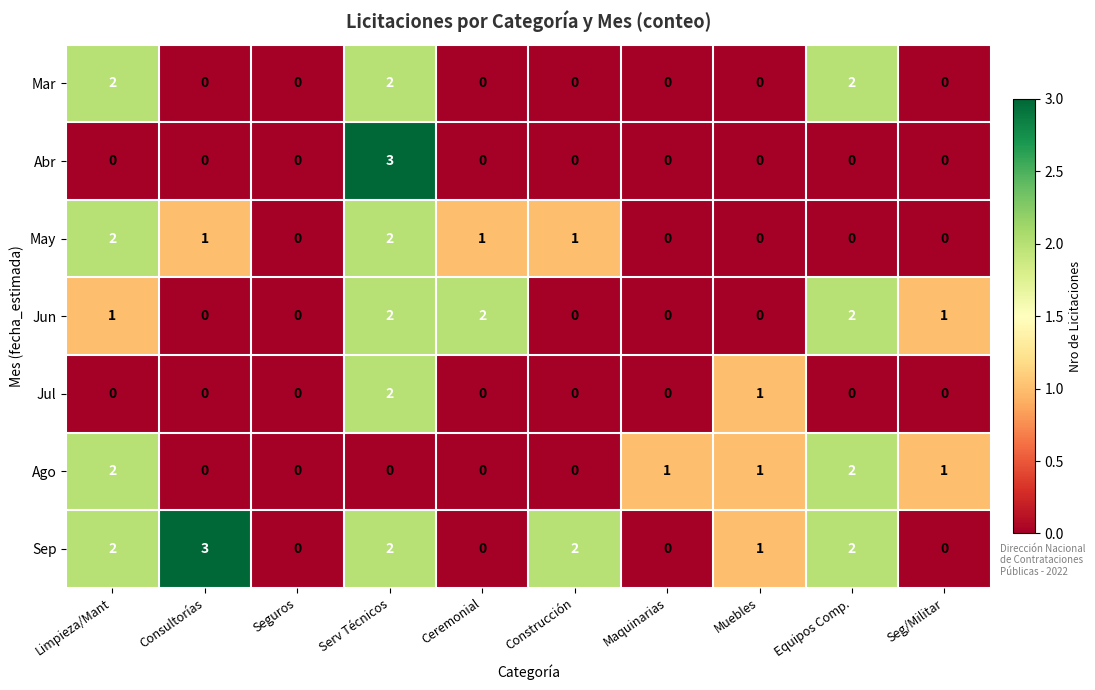

How many distinct data groups are displayed?

7